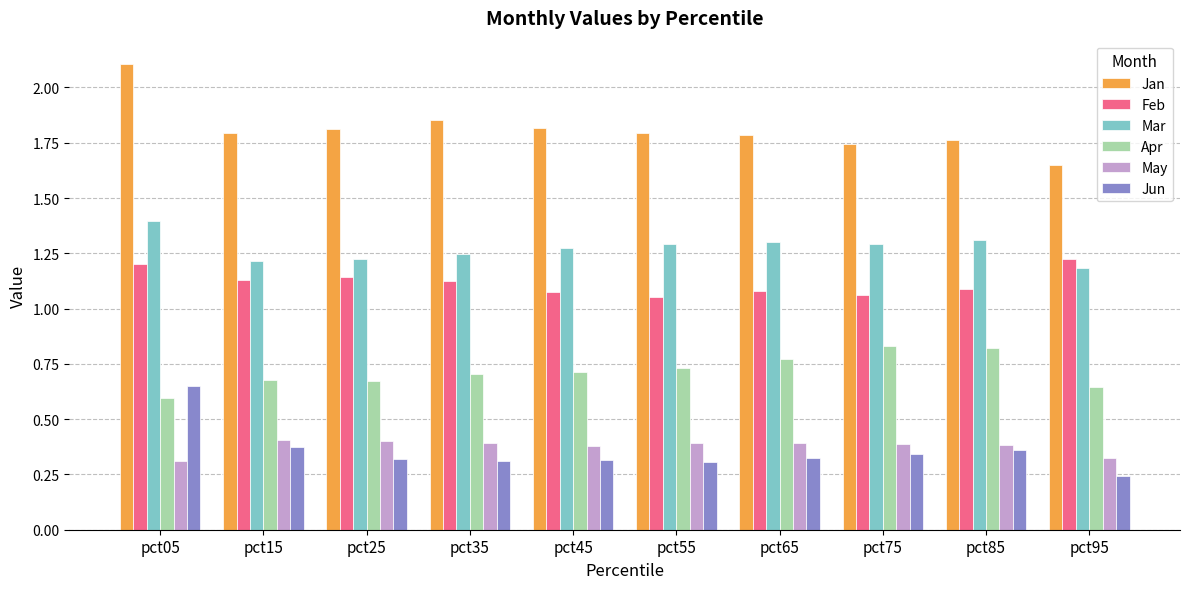

What are all the series names shown in the legend?

Jan, Feb, Mar, Apr, May, Jun